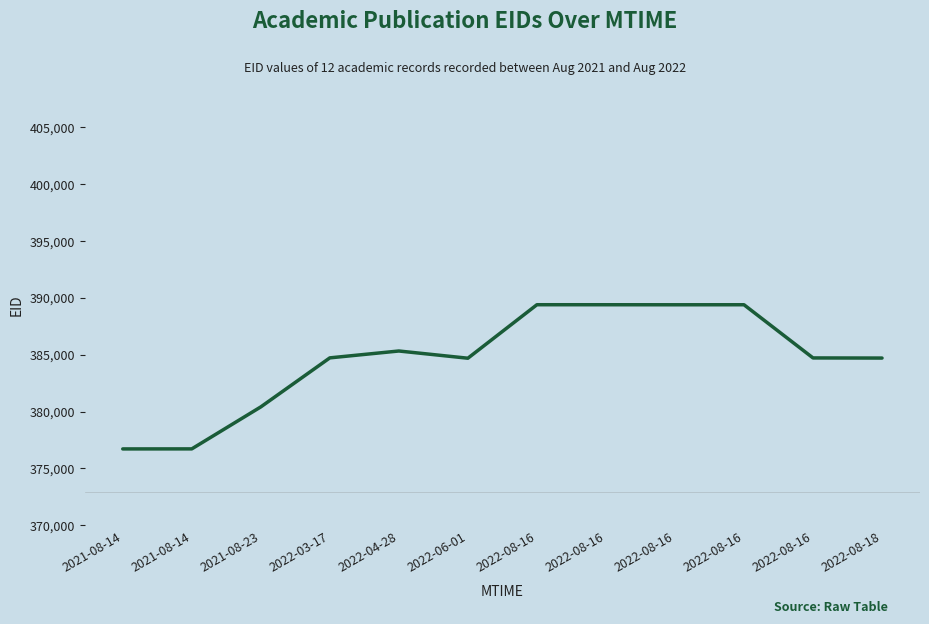

How many values are below 384710?

6